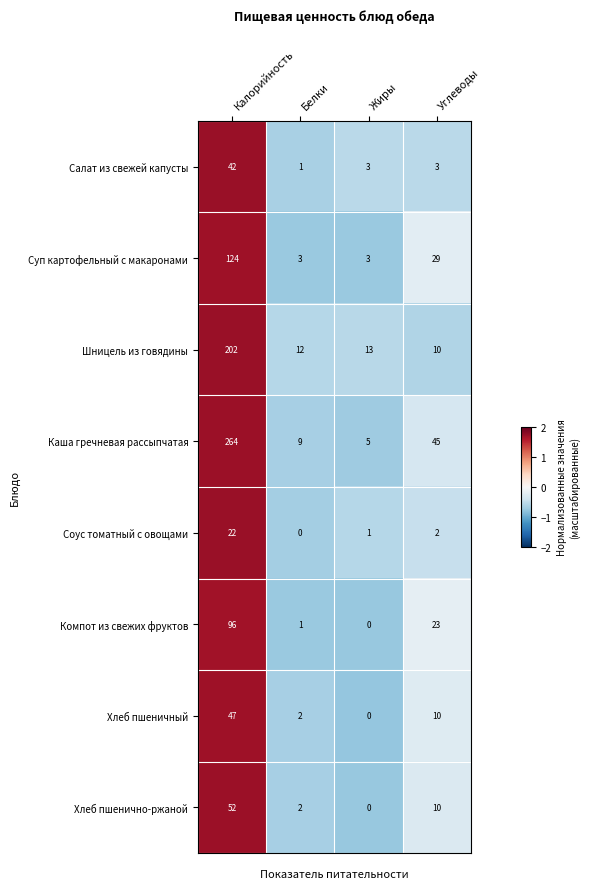

Is it true that Каша гречневая рассыпчатая equals 30 at Углеводы?

False